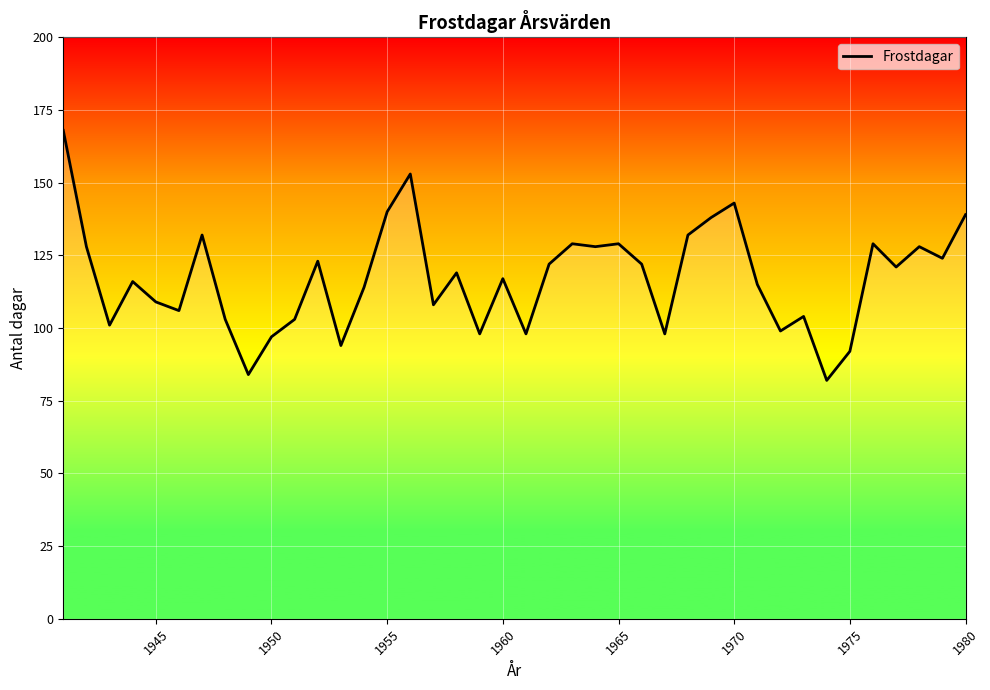

What is the smallest value displayed?

82